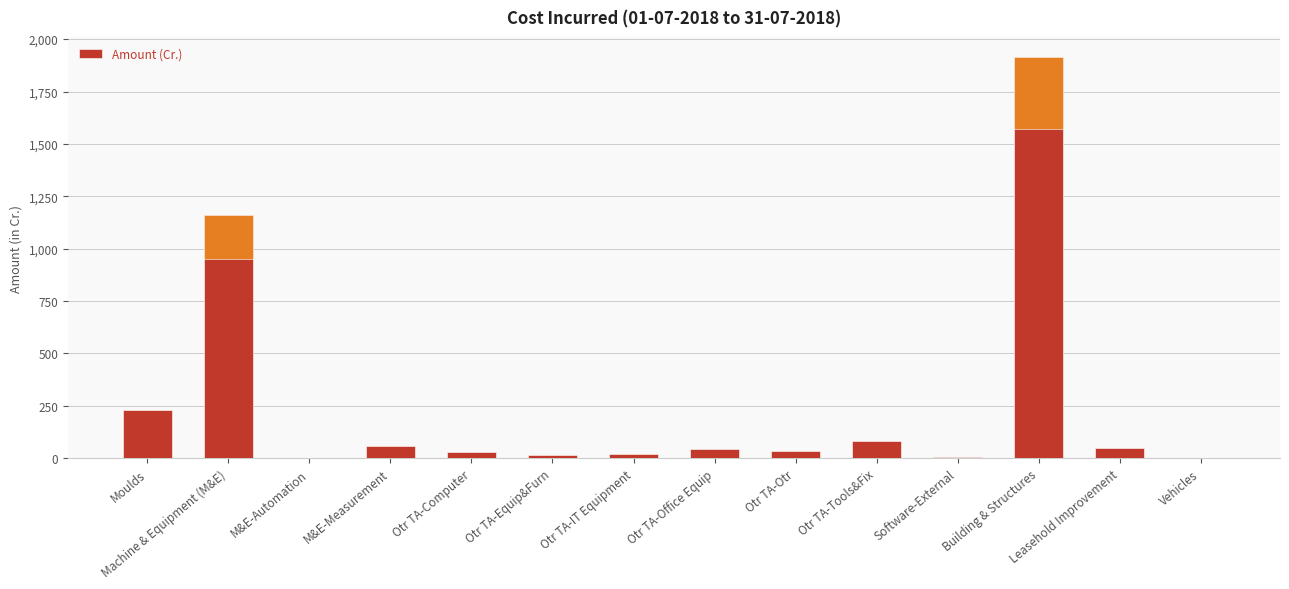

What position from the left is Moulds?

1